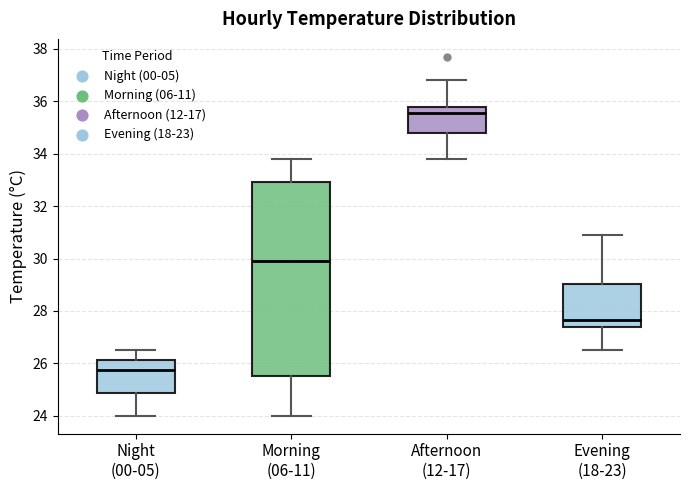

Where is the upper edge of the box for Afternoon (12-17) on the y-axis? The values are not printed on the chart, so give them approximately, as read against the axis.

35.8